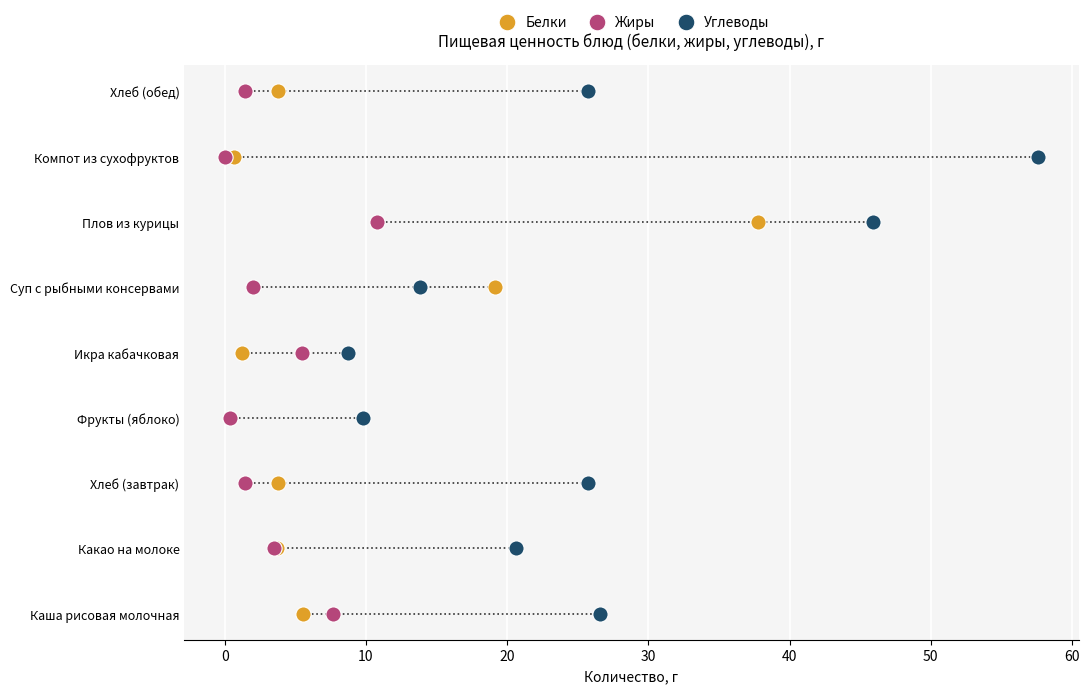

What are all the series names shown in the legend?

Белки, Жиры, Углеводы